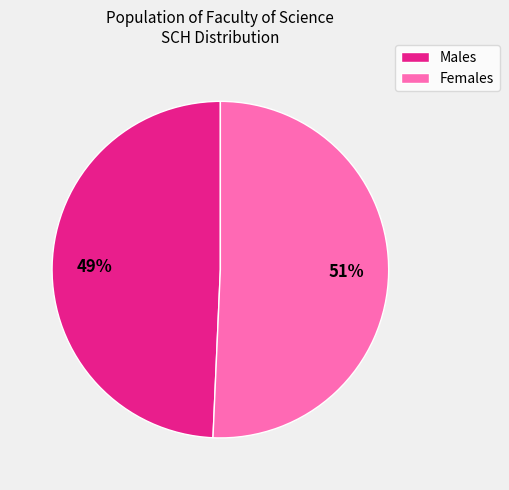

To the nearest percent, what is the average slice percentage?

50%